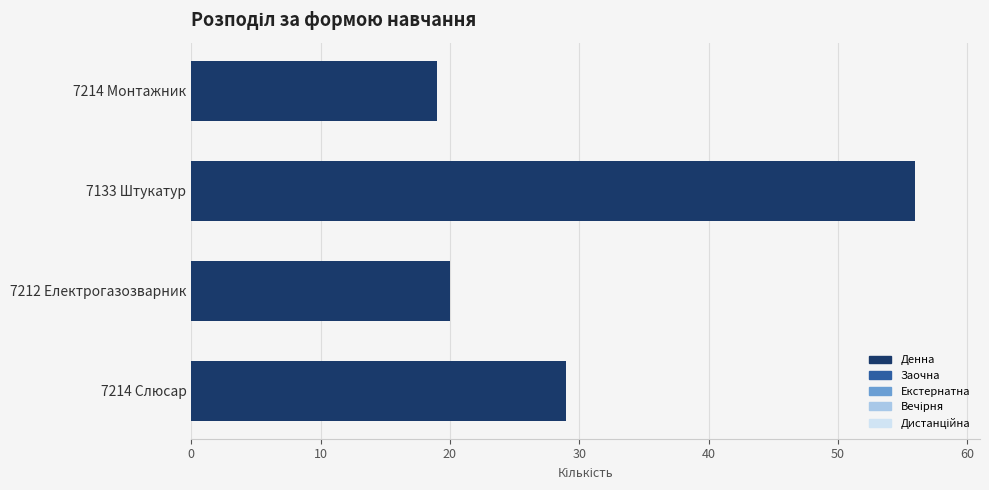

Between 7212 Електрогазозварник and 7133 Штукатур, which is larger?

7133 Штукатур